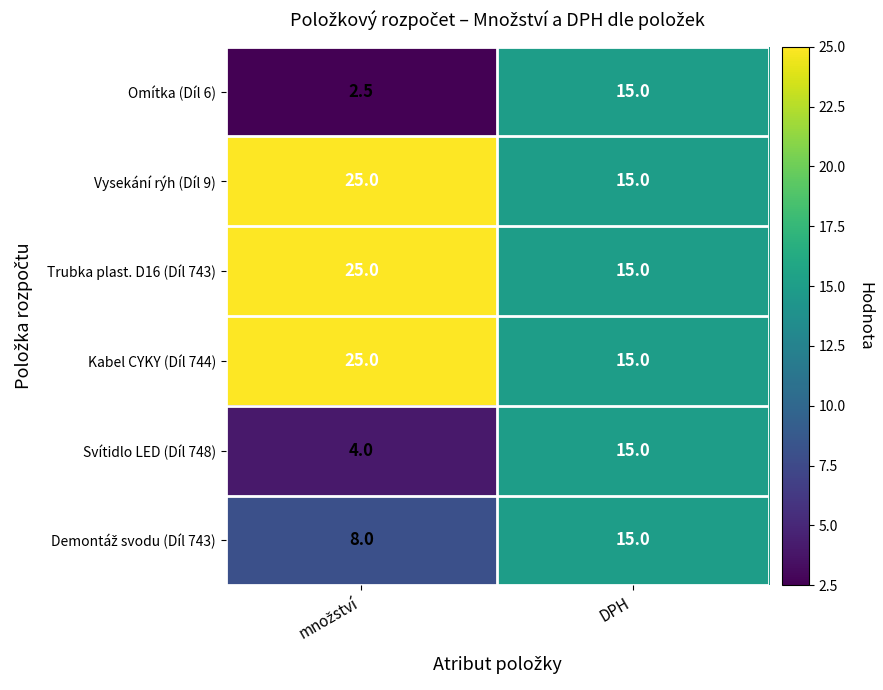

At which category is the sum across all series the highest?

DPH